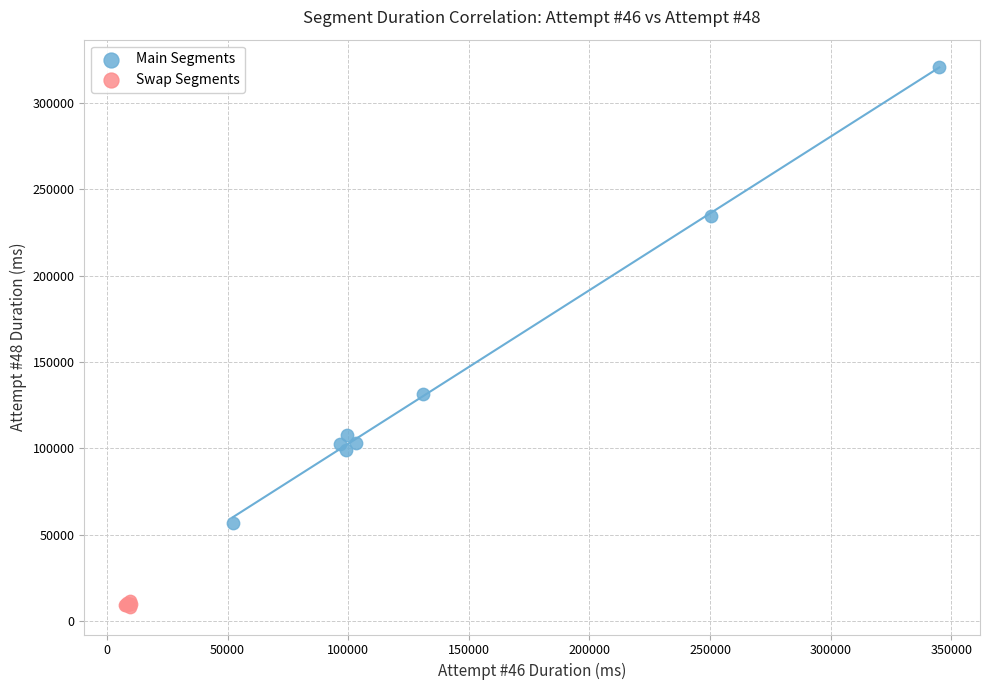

Which series contains the lowest Y value?

Swap Segments